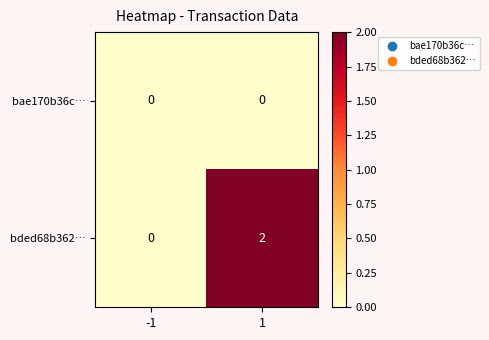

Reading right to left, list all the values displayed in this chart.

bae170b36c…: 0	0
bded68b362…: 2	0